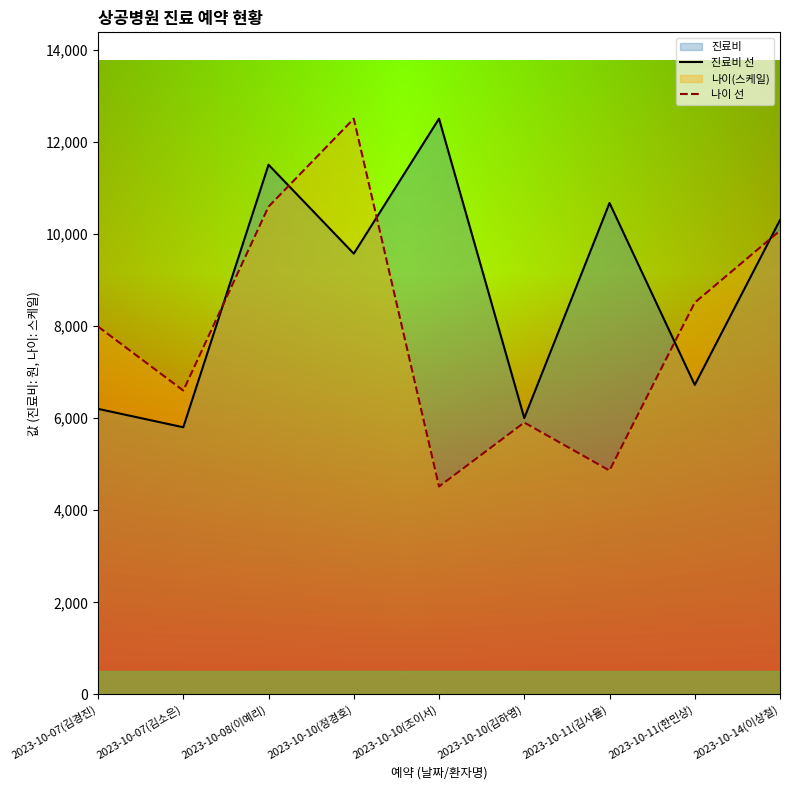

The 나이 선 series shows 6597.2 at 2023-10-07(김소은). True or false?

True